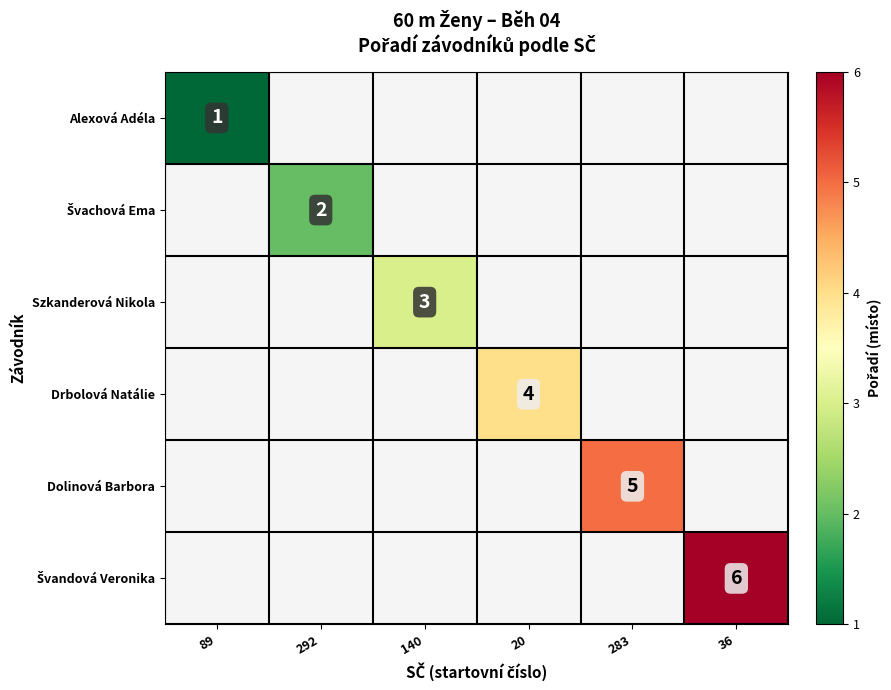

Which category has the lowest value in the Švachová Ema series?

89